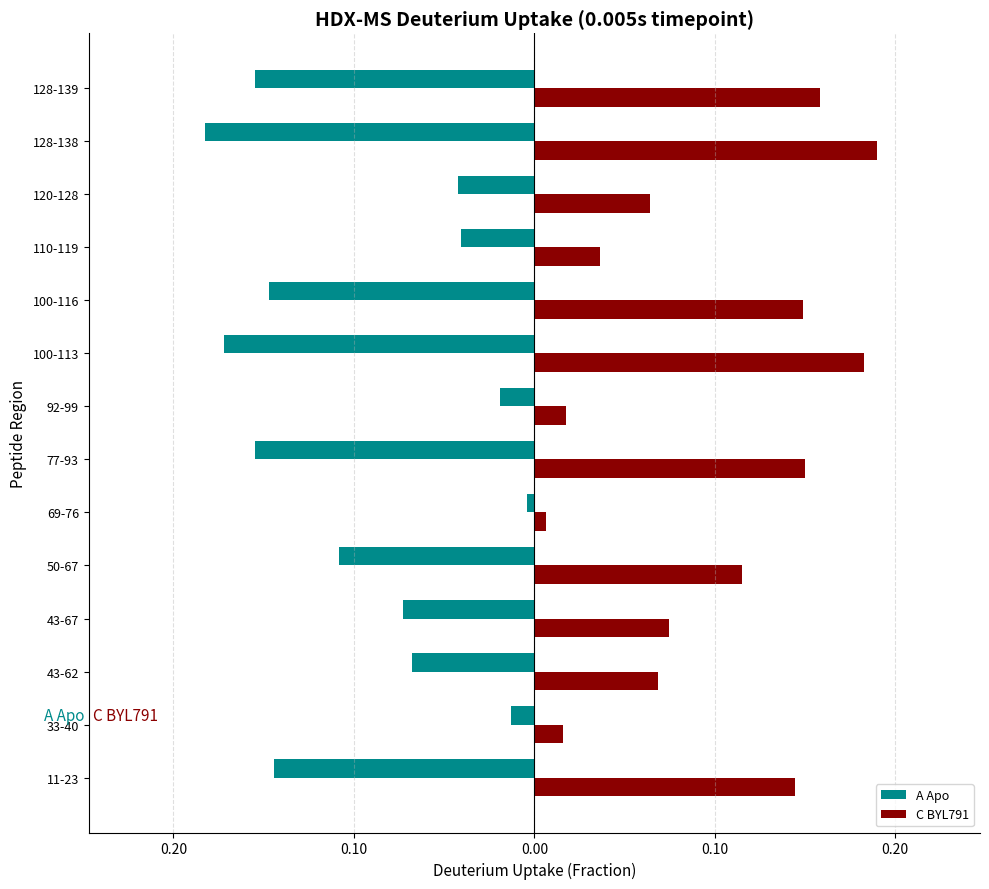

What is the maximum value shown in the chart?

0.2